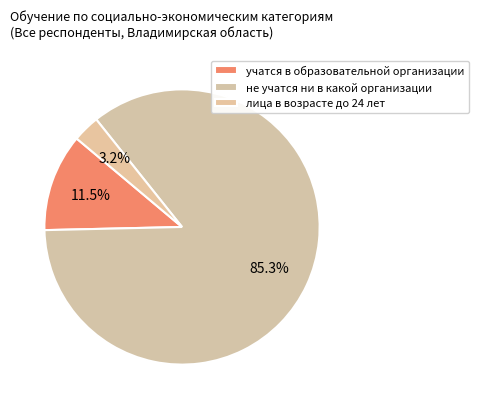

Which category accounts for the majority?

не учатся ни в какой организации